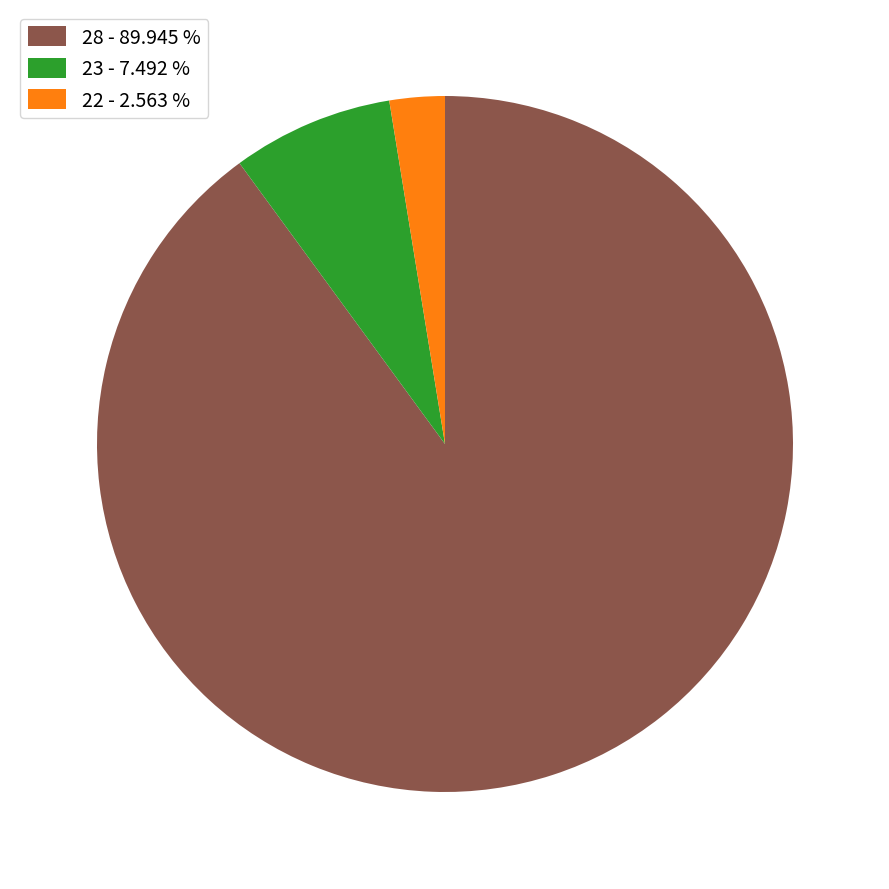

What is the ratio of the value at 28 - 89.945 % to the value at 23 - 7.492 %?

12.0